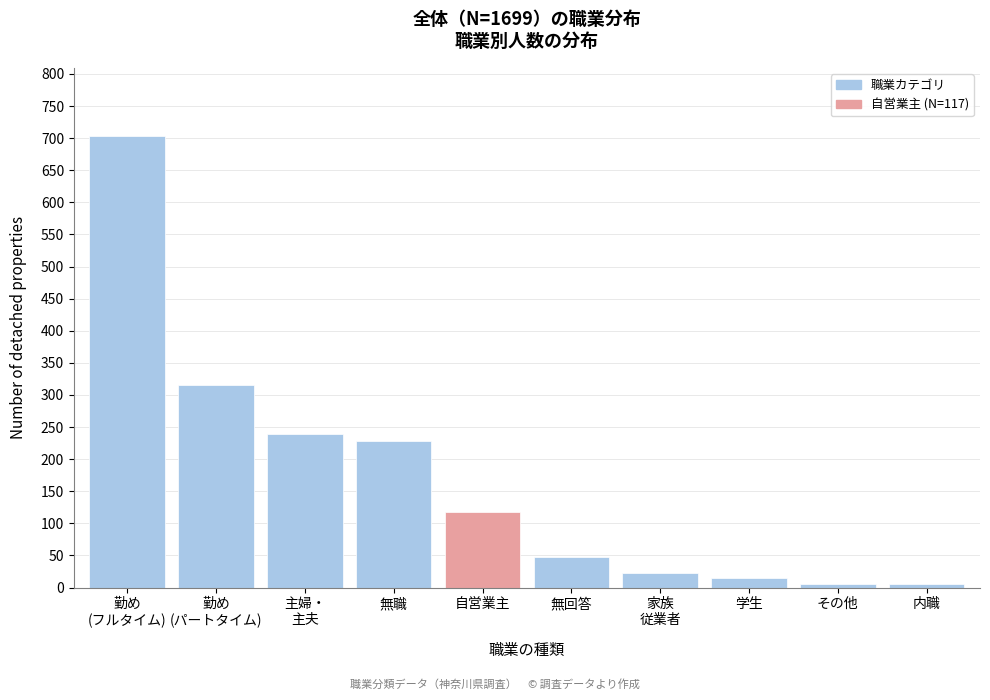

What is the label of the 2nd bar from the right?

その他